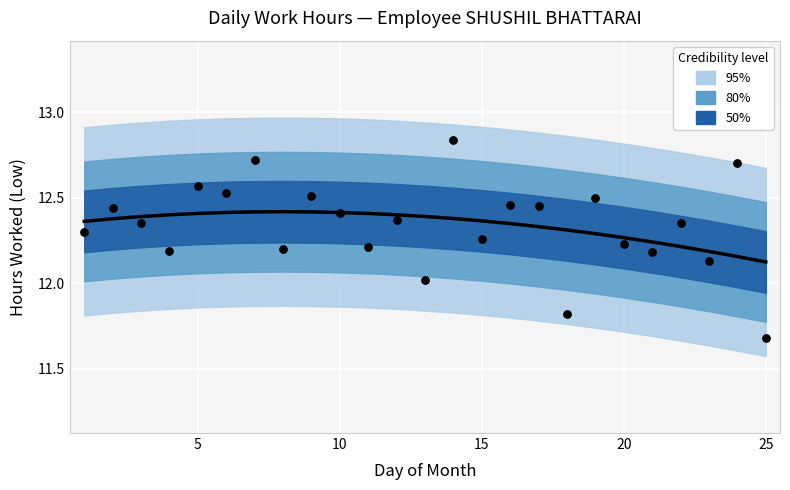

Is the value of Trend at 8 greater than the value of Observed at 15?

Yes